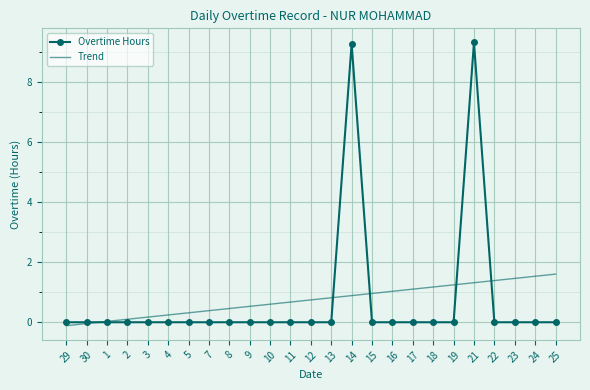

Is the value of Trend at 13 greater than the value of Overtime Hours at 23?

Yes